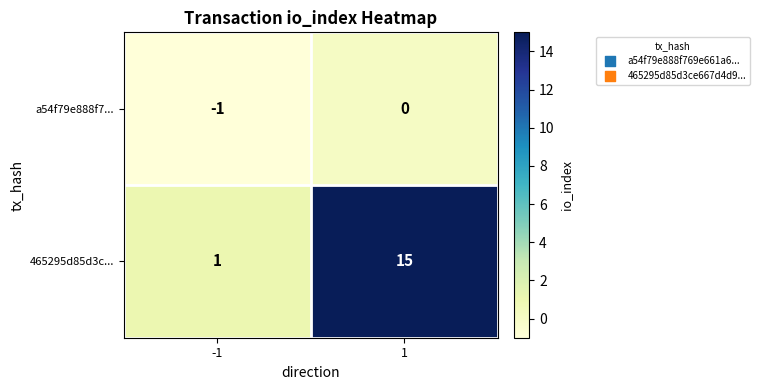

What is the spread (max minus min) of values at 1?

15